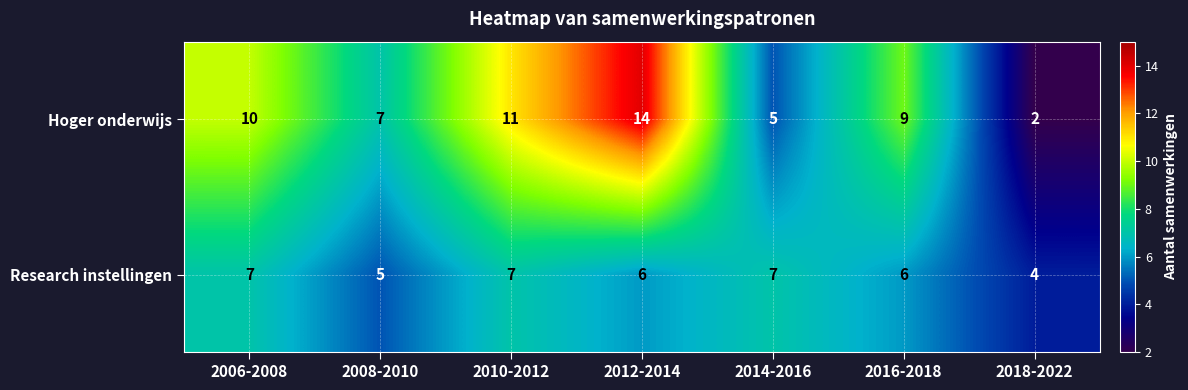

At how many categories does at least one series exceed 2?

7